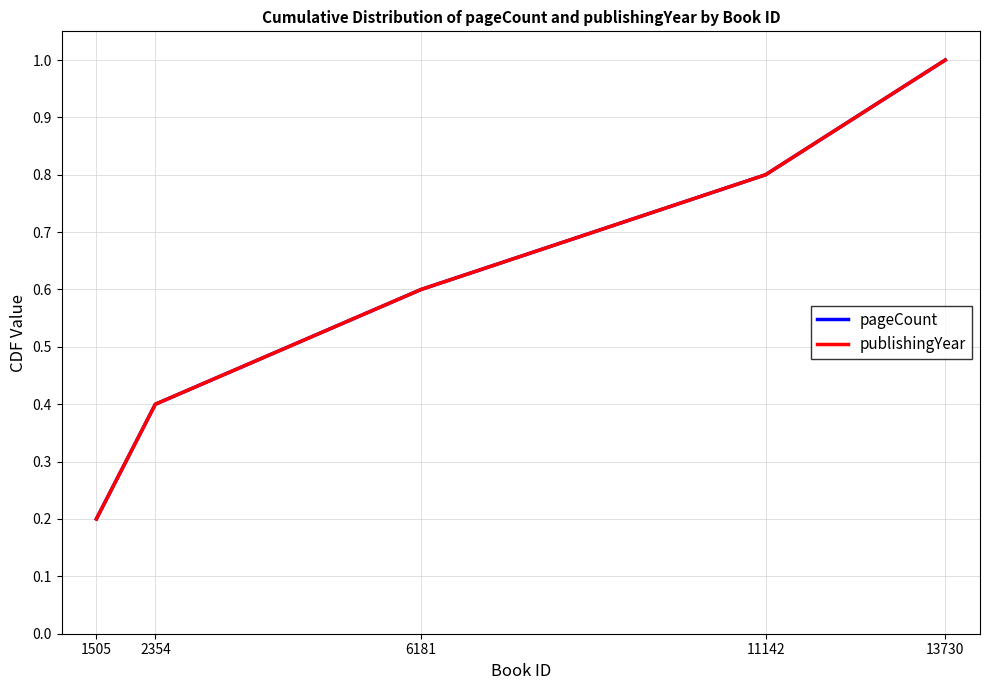

What is the maximum value for publishingYear?

1.0